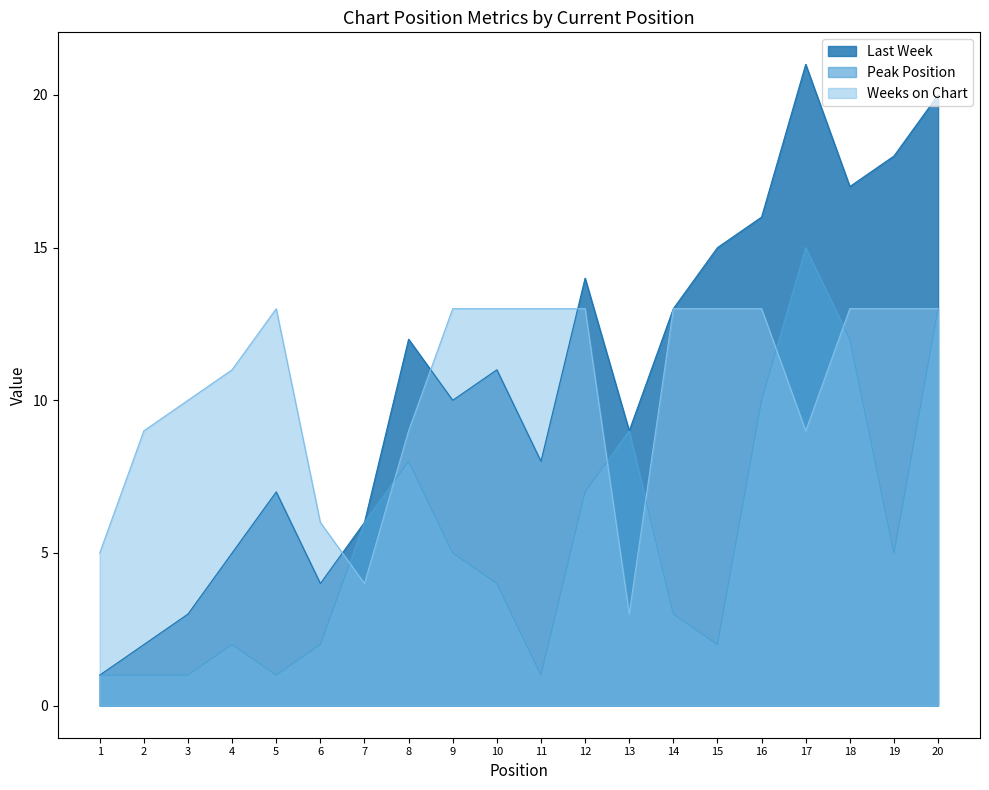

Which series has the largest total across all categories?

Last Week